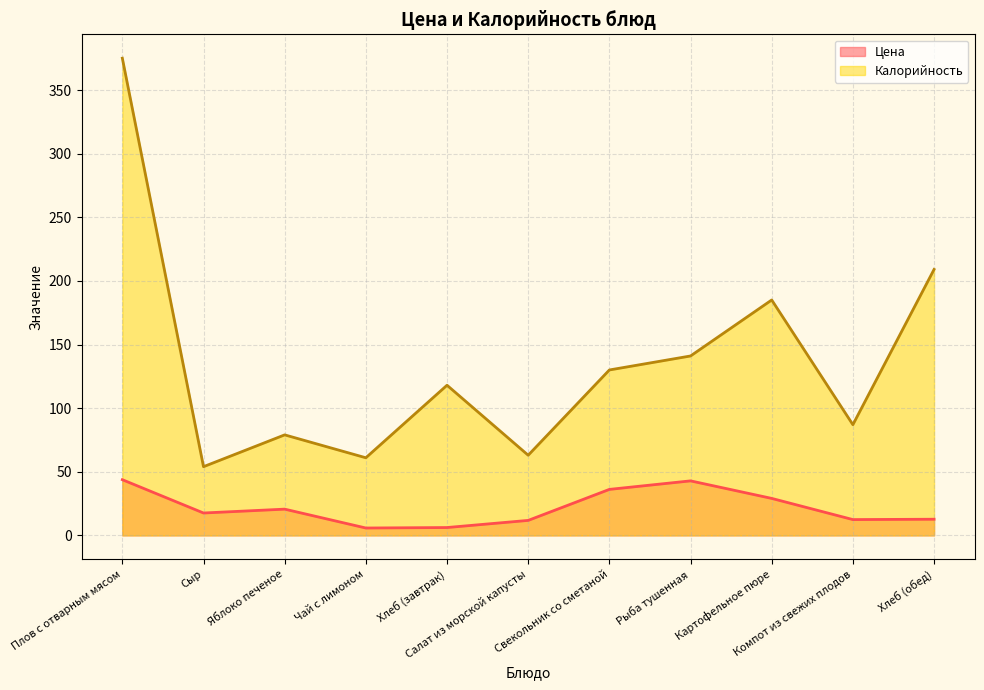

What is the difference between the highest and lowest values at Чай с лимоном?

55.2